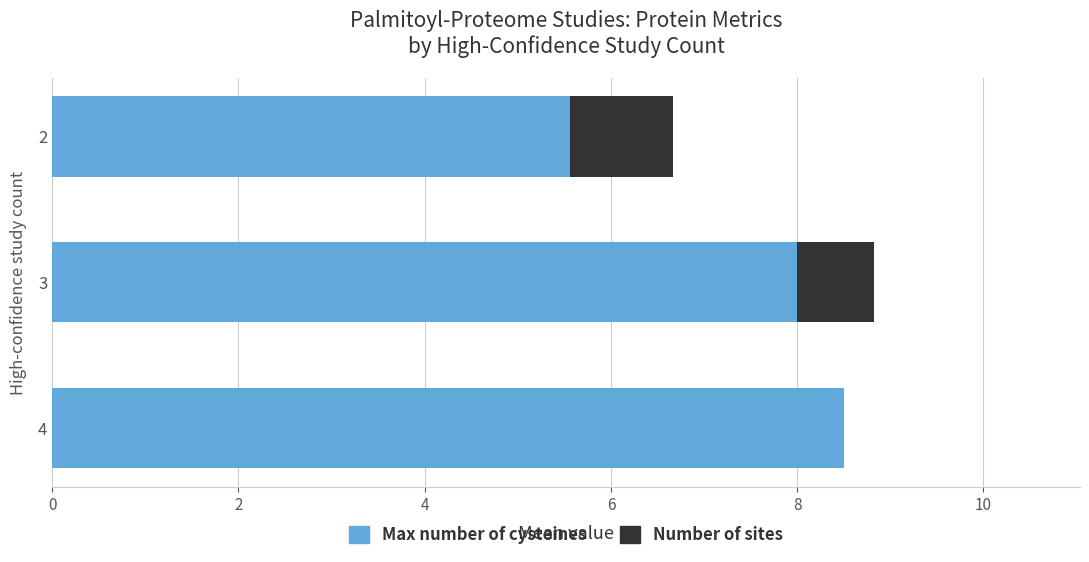

What is the sum of all Max number of cysteines values?

22.1